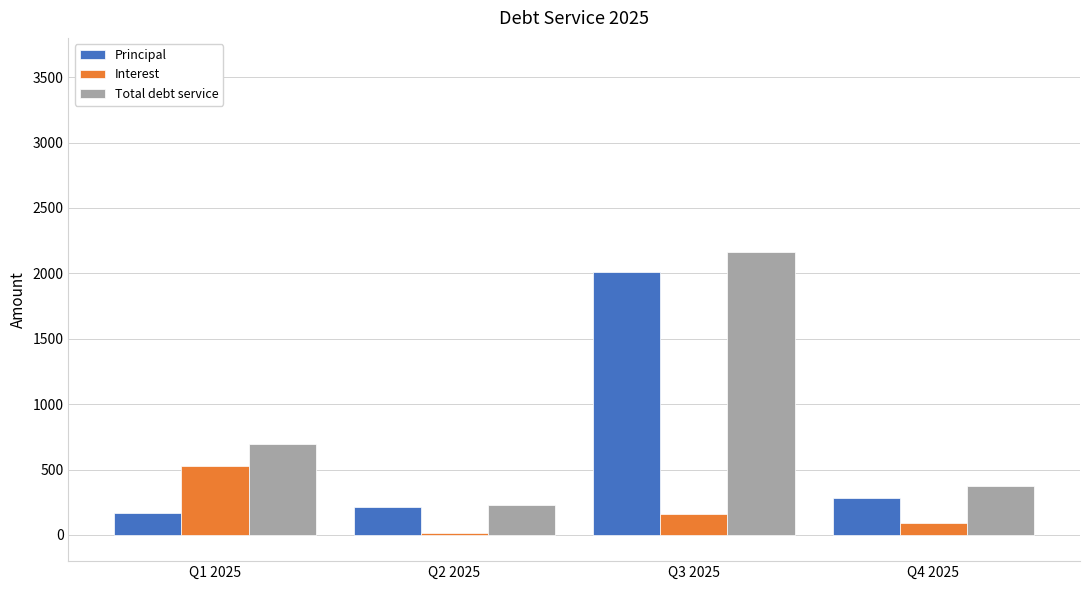

At which category is the sum across all series the highest?

Q3 2025